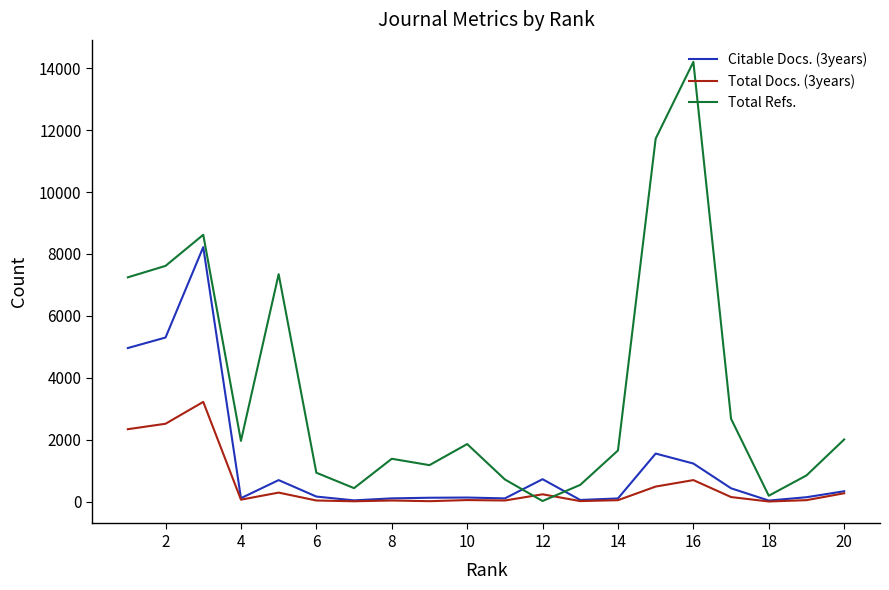

Which series ends up on top after the final intersection of Total Docs. (3years) and Total Refs.?

Total Refs.